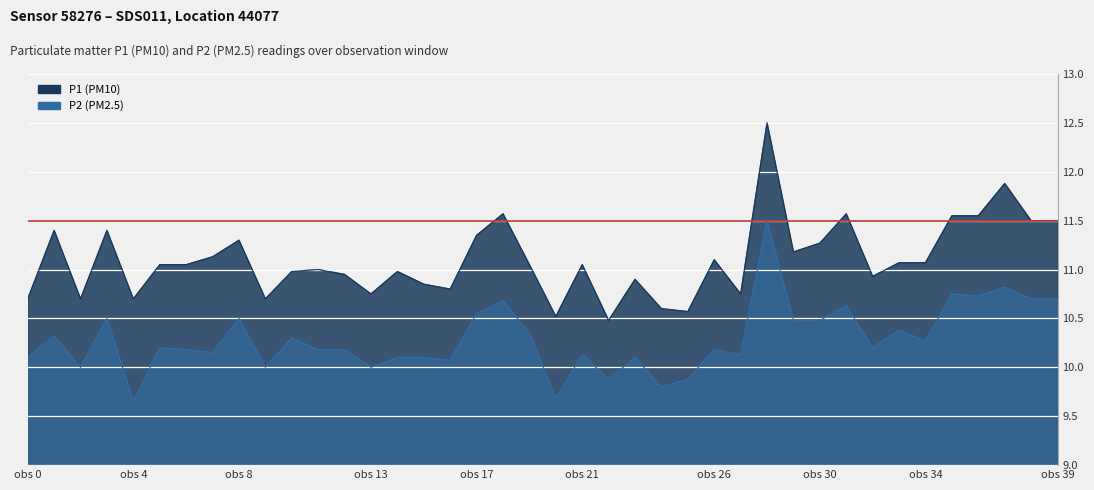

Is the value of P1 at 01:00 greater than the value of P2 at 03:00?

Yes